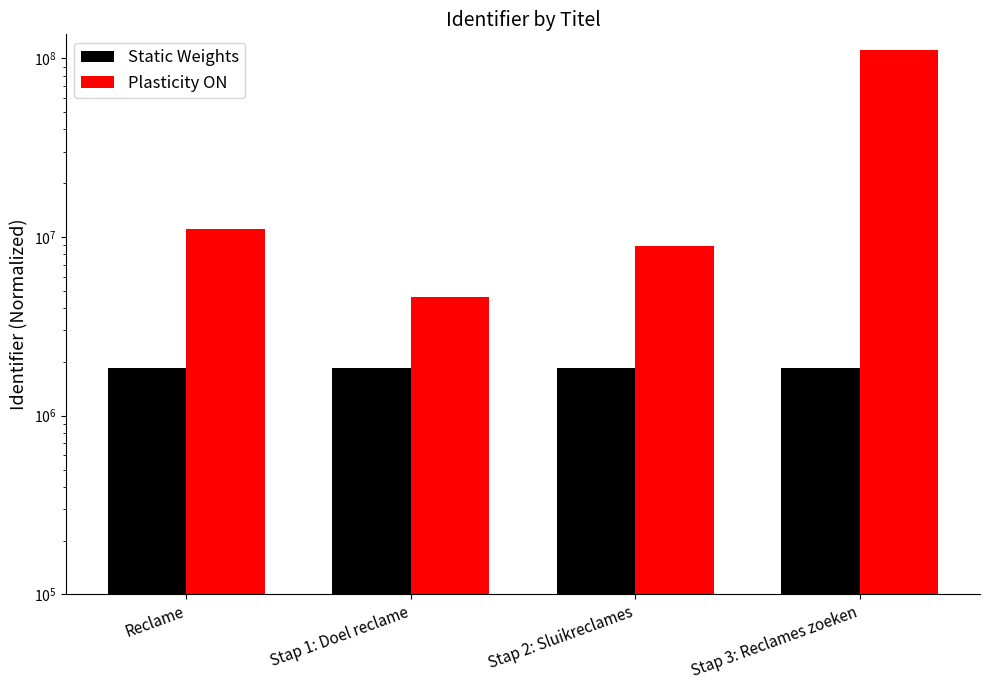

At which label does Plasticity ON reach its peak?

Stap 3: Reclames zoeken